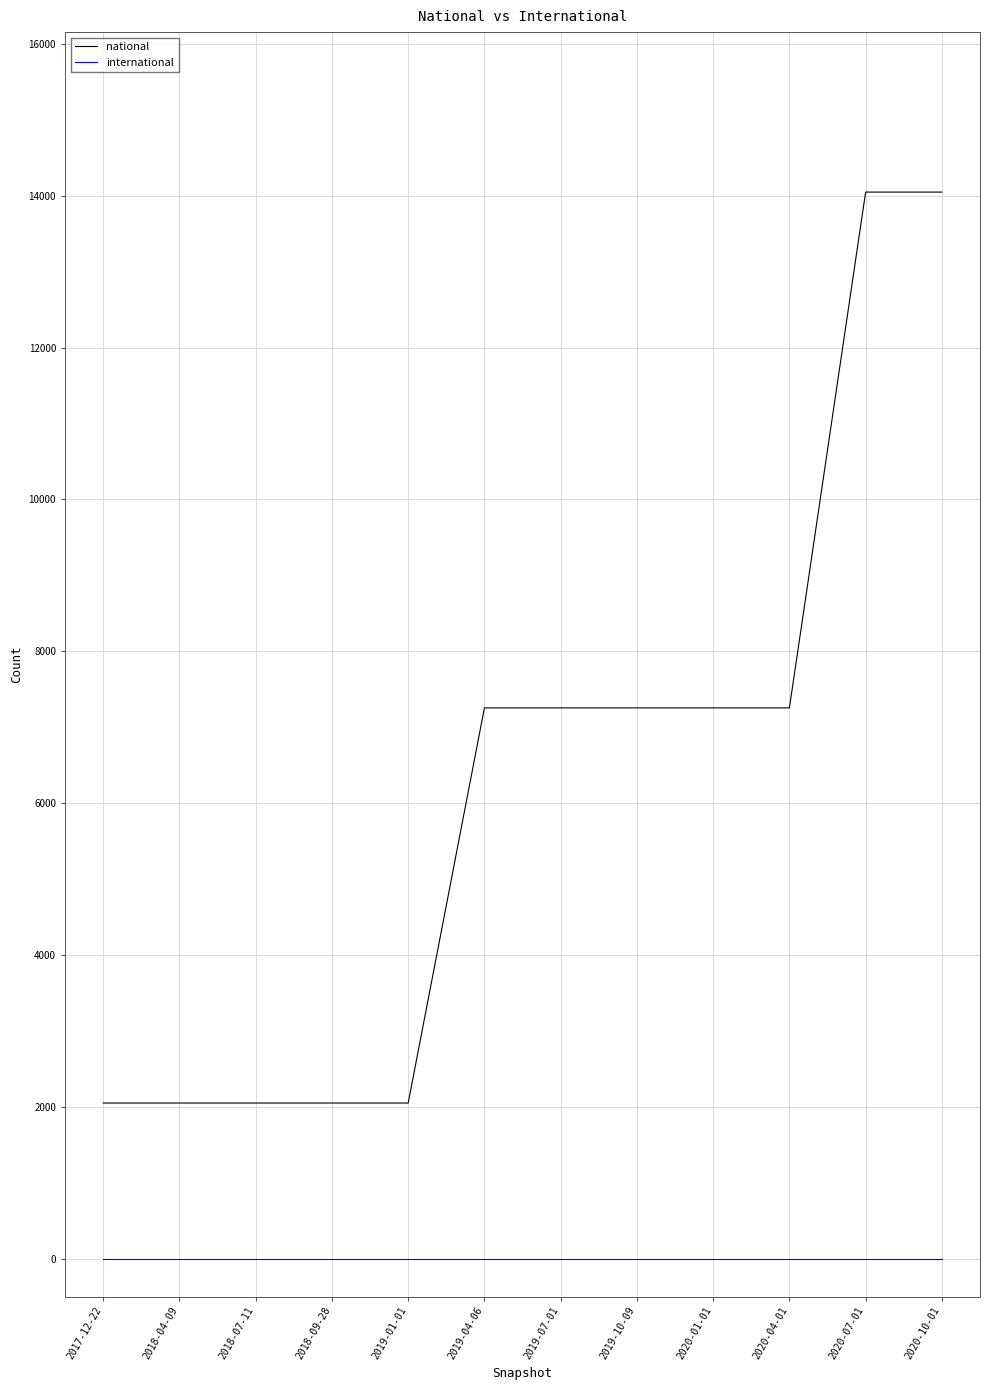

The value of national at 2019-04-06 is 10008. True or false?

False